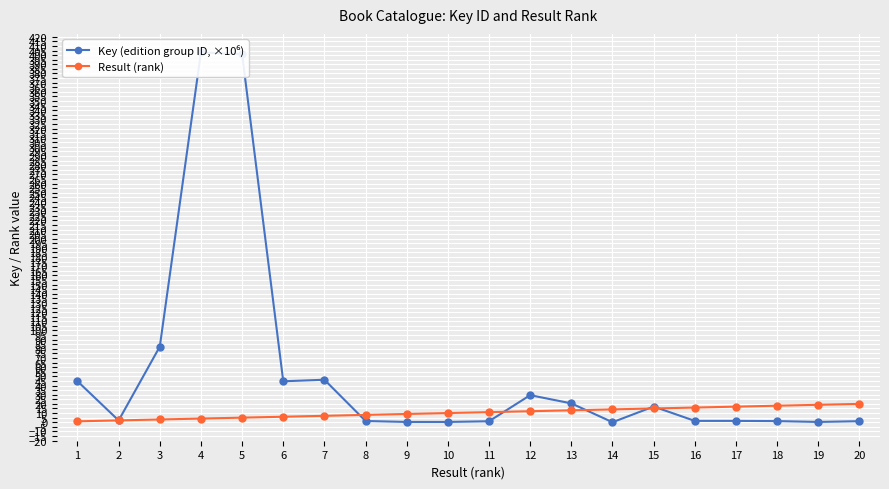

The value of Result (rank) at 19 is 19. True or false?

True